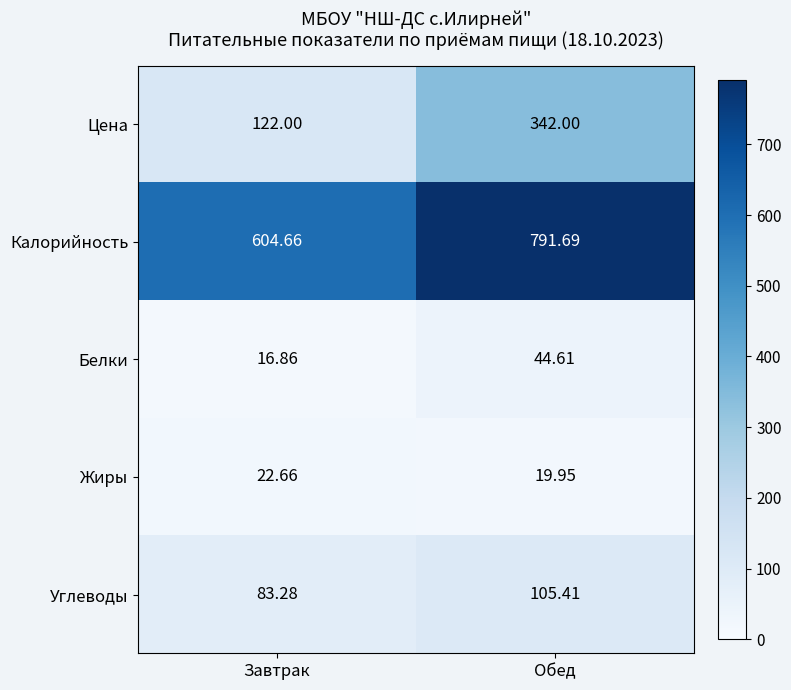

Where is Калорийность nearest to the value 698?

Завтрак